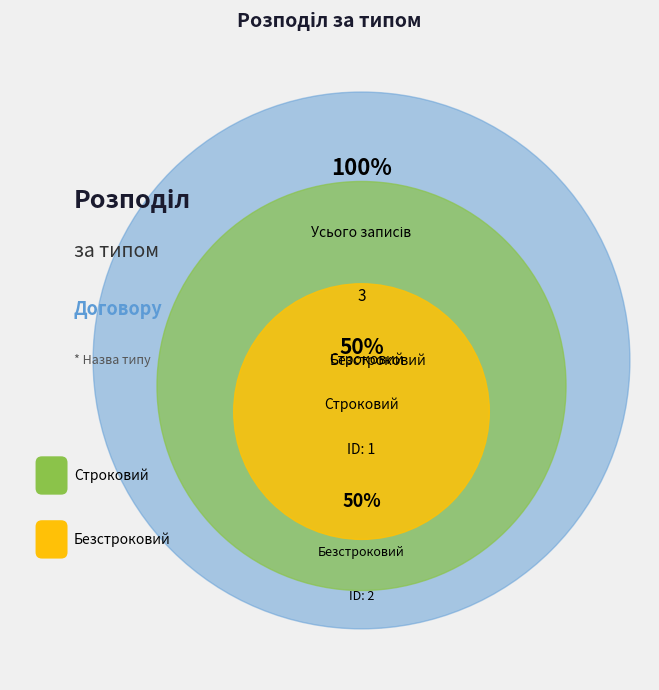

Which slice is the smallest?

Строковий